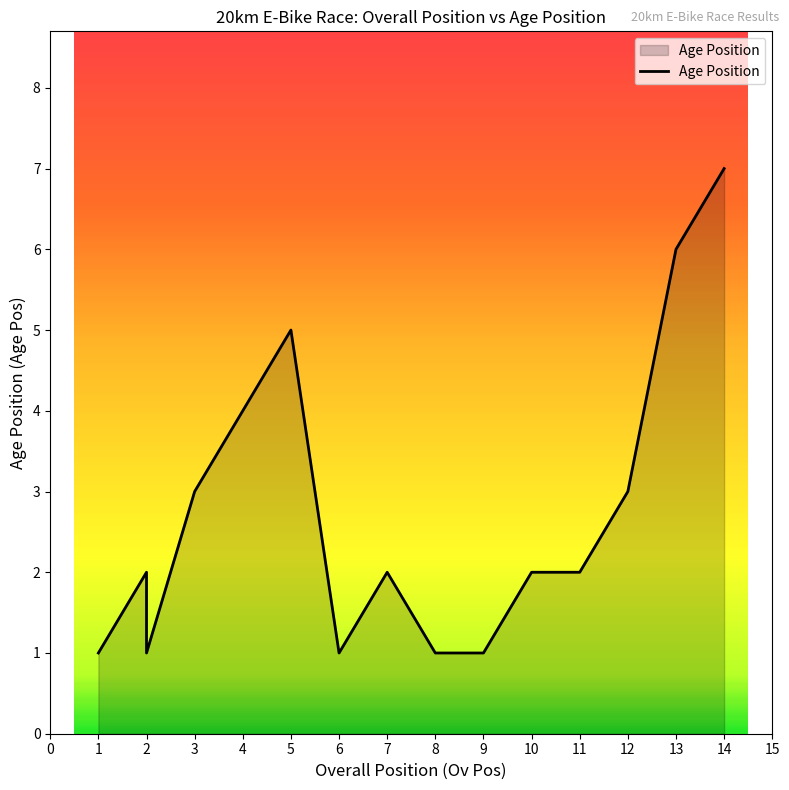

True or false: the data has more than 2 interior local peaks.

True